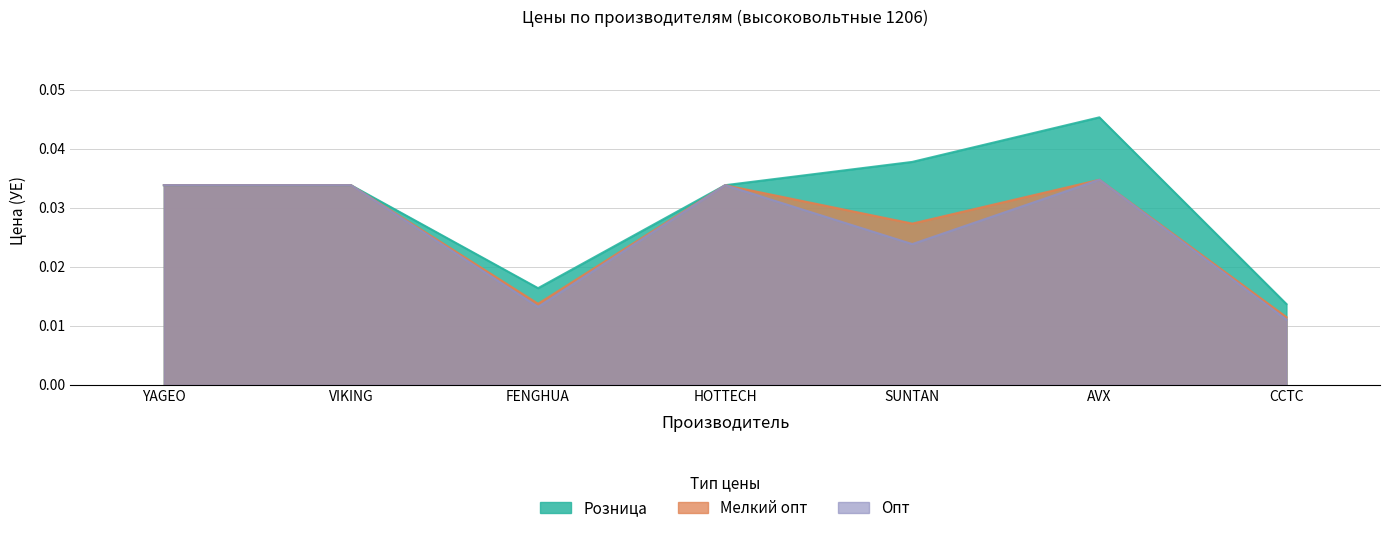

What is the total value across all series at SUNTAN?

0.1